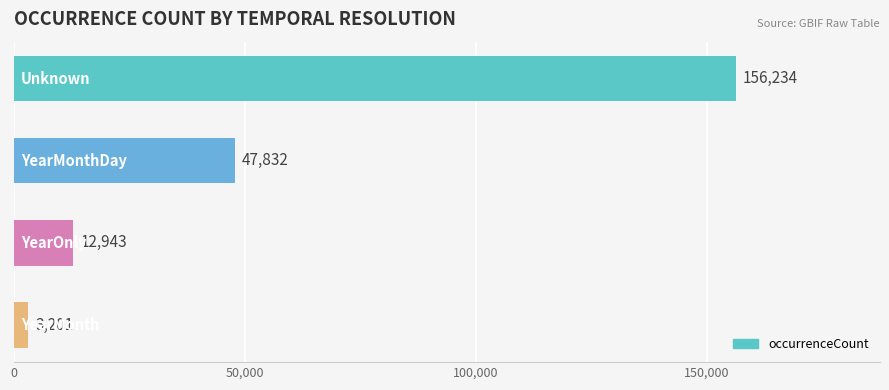

What is the value of the 3rd bar from the top?

12943